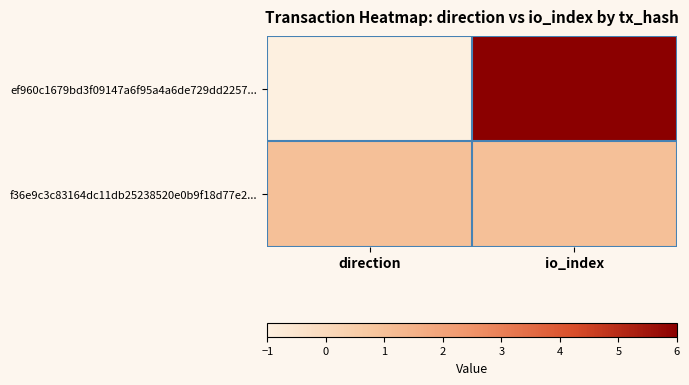

Reading left to right, list all the values displayed in this chart.

ef960c1679bd3f09147a6f95a4a6de729dd2257...: direction=-1	io_index=6
f36e9c3c83164dc11db25238520e0b9f18d77e2...: direction=1	io_index=1